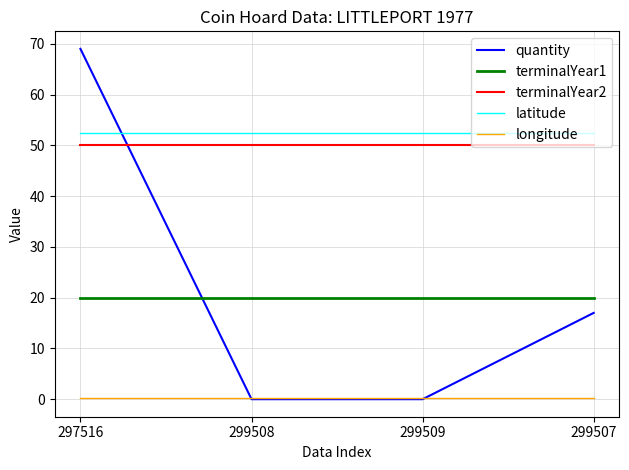

Between 297516 and 299509, which series saw the biggest shift?

quantity